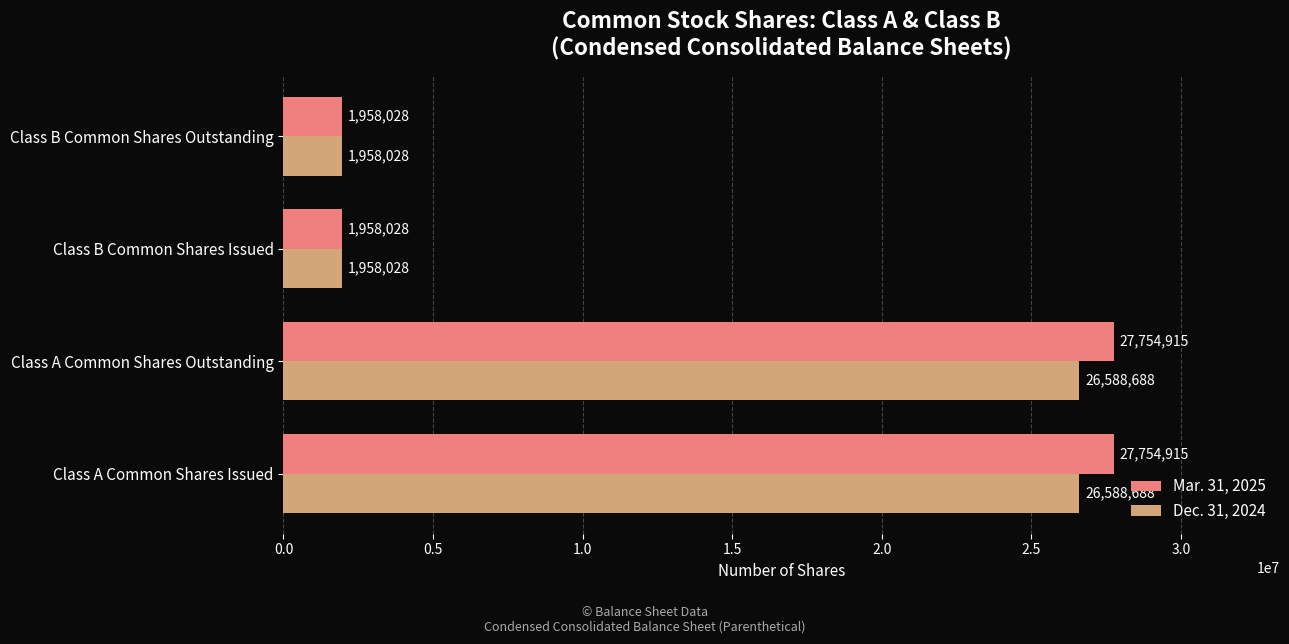

The value of Mar. 31, 2025 at Class A Common Shares Outstanding is 27754915. True or false?

True